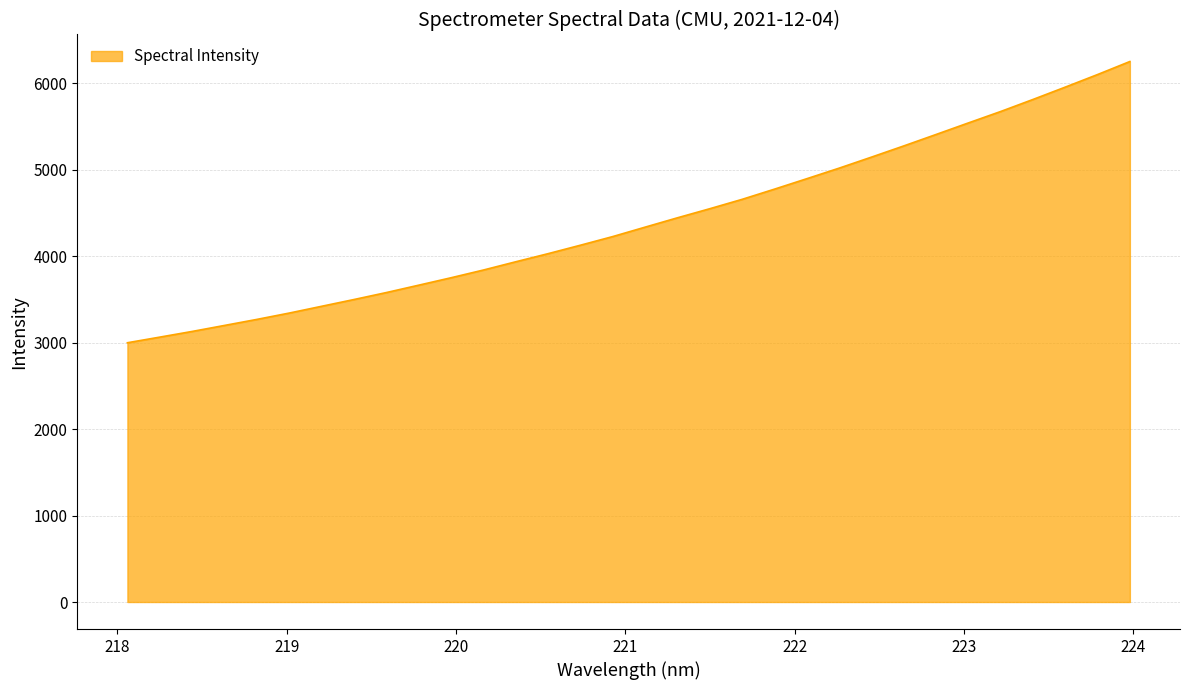

Count the number of data series in this chart.

1